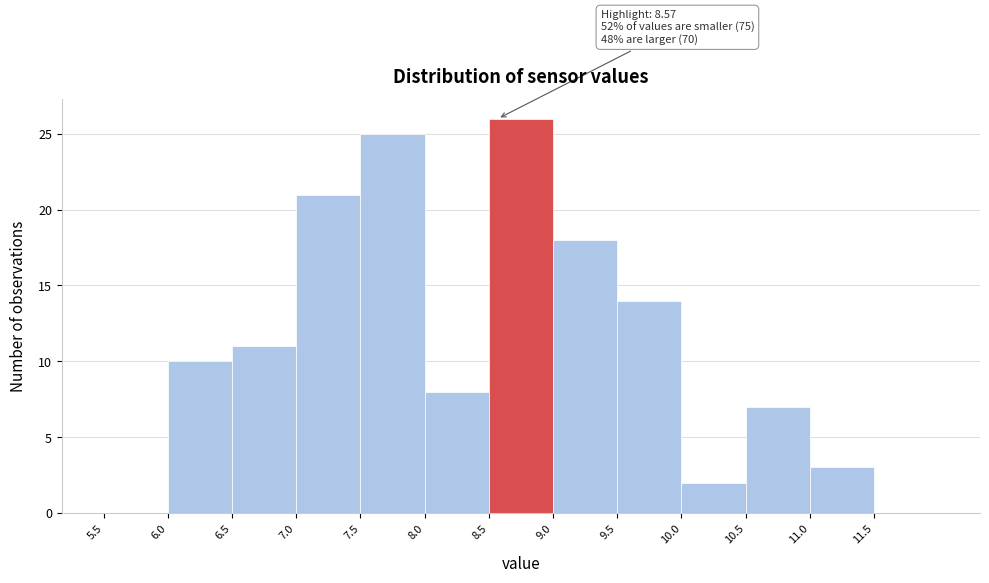

Which range on the x-axis has the tallest bar?

8.5 to 9.0